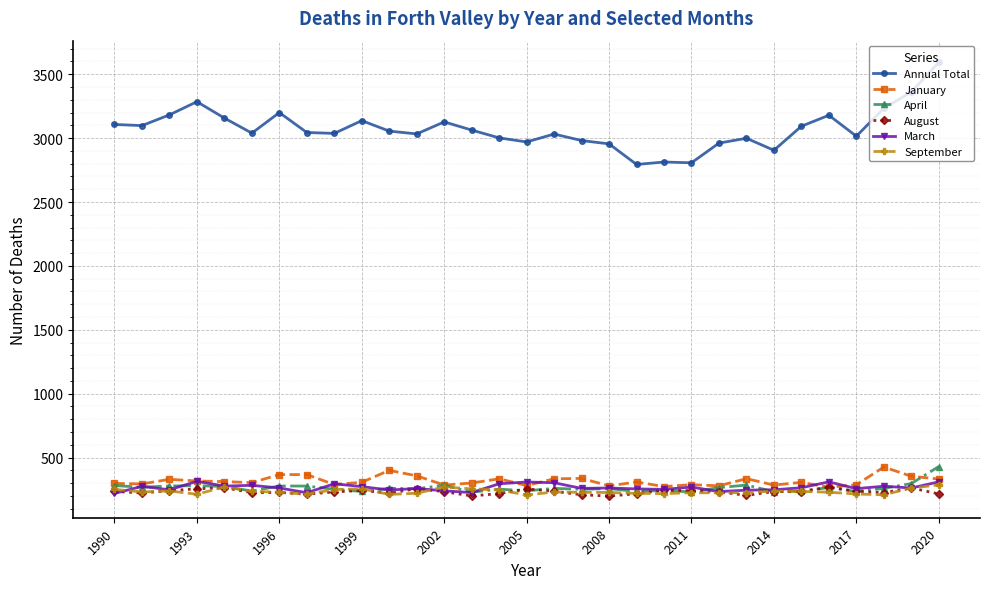

What is the minimum value for August?

199